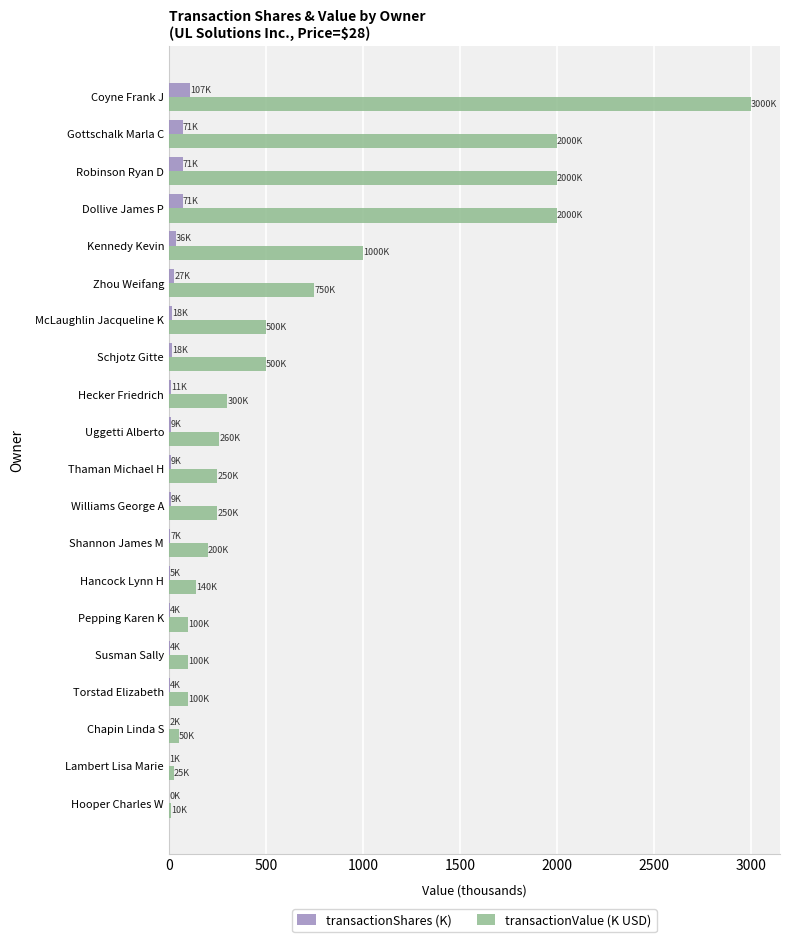

What is the sum of all transactionShares (K) values?

483.4